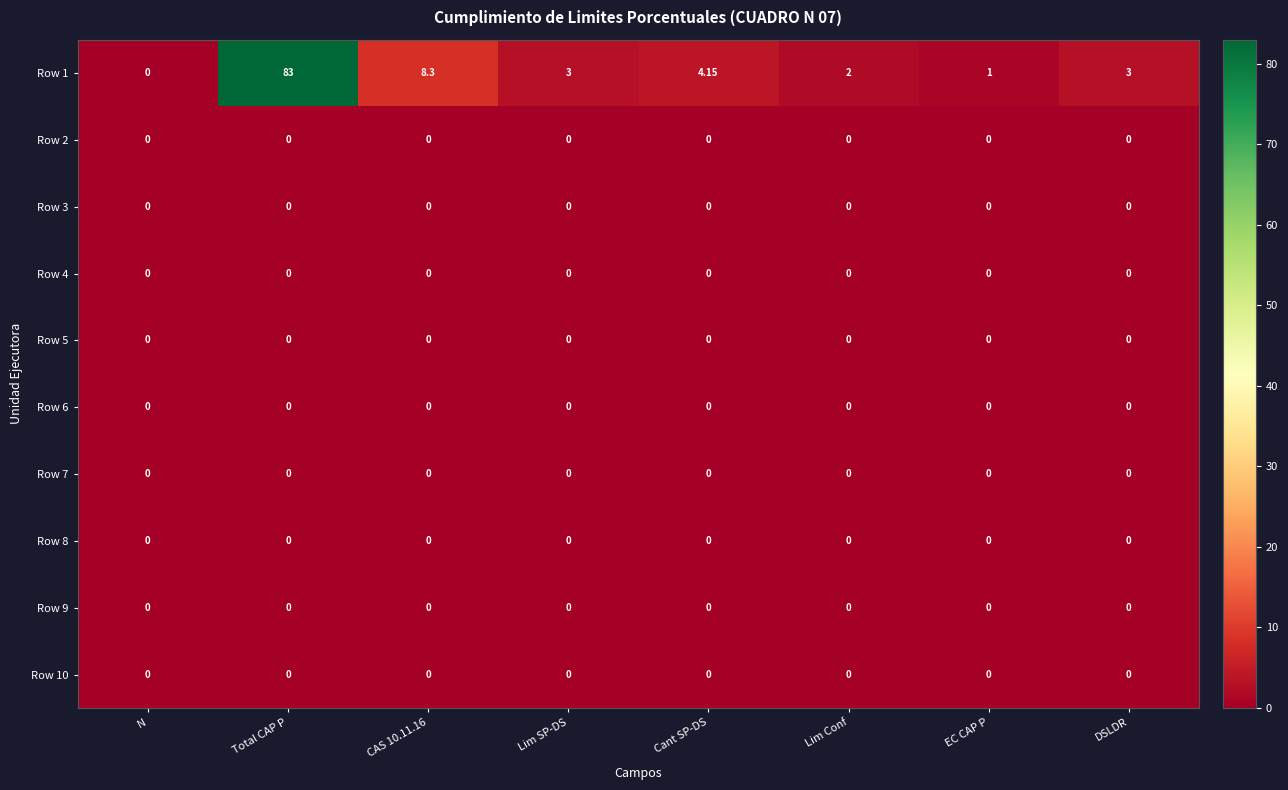

How many data points does each series have?

8